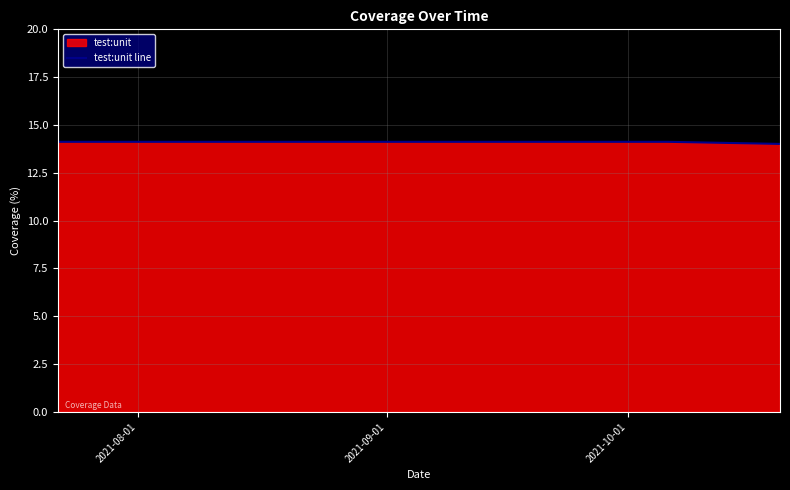

What is the minimum value shown in the chart?

14.0